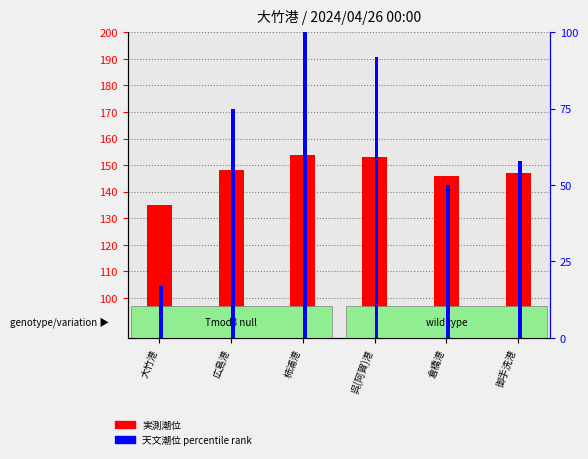

What is the average value of the 実測潮位 series?

147